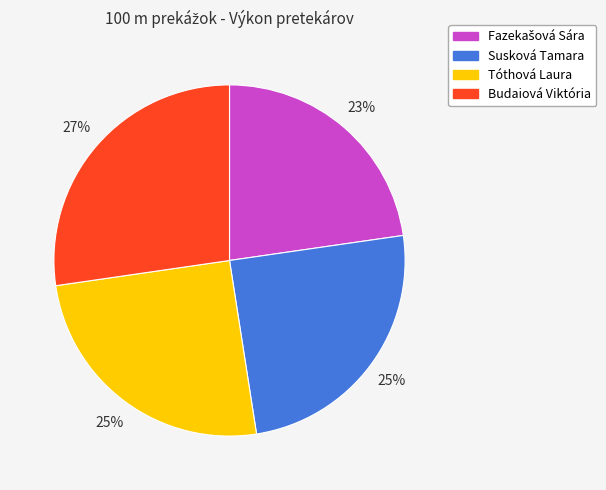

To the nearest percent, what is the combined percentage of Budaiová Viktória and Susková Tamara?

52%